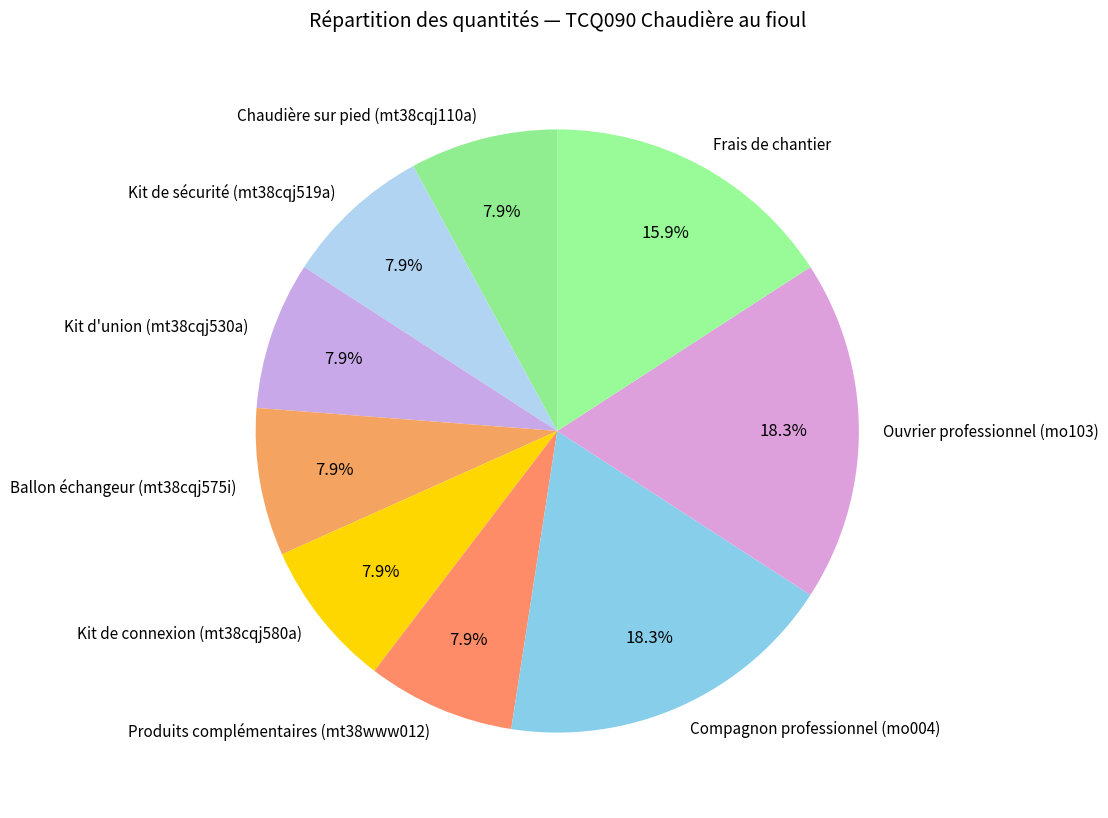

Count the number of slices in the pie.

9